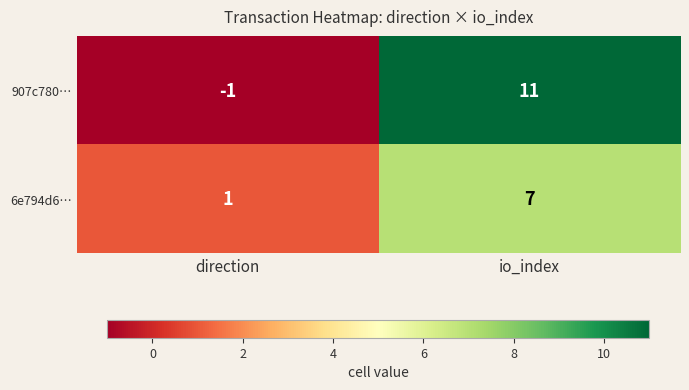

The 6e794d6… series shows 7 at io_index. True or false?

True